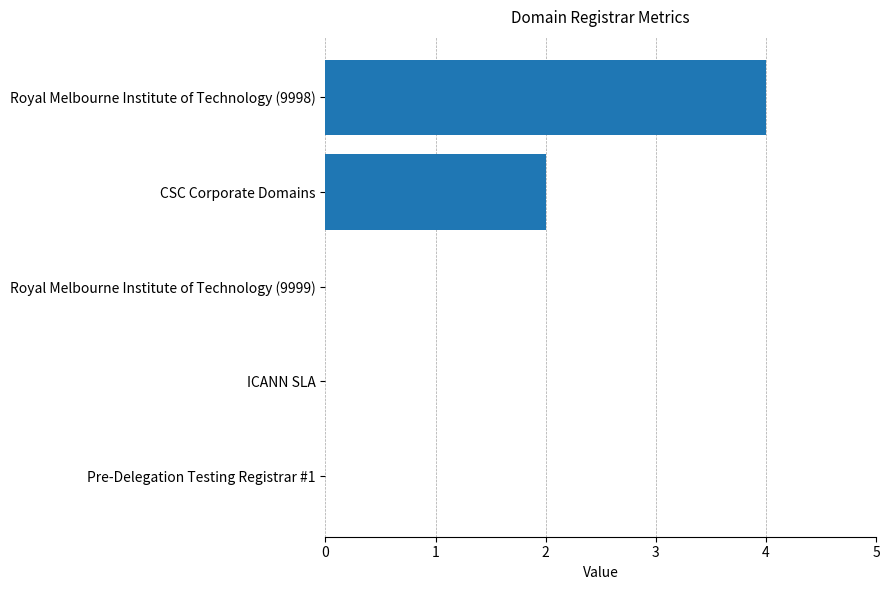

True or false: the data shows 0 at ICANN SLA.

True